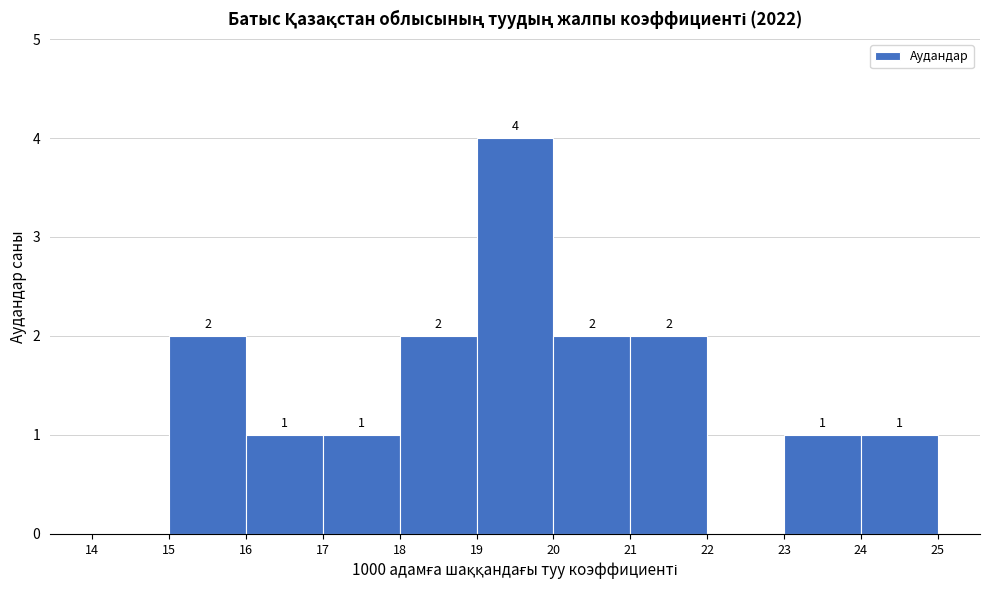

Which range on the x-axis has the tallest bar?

19 to 20